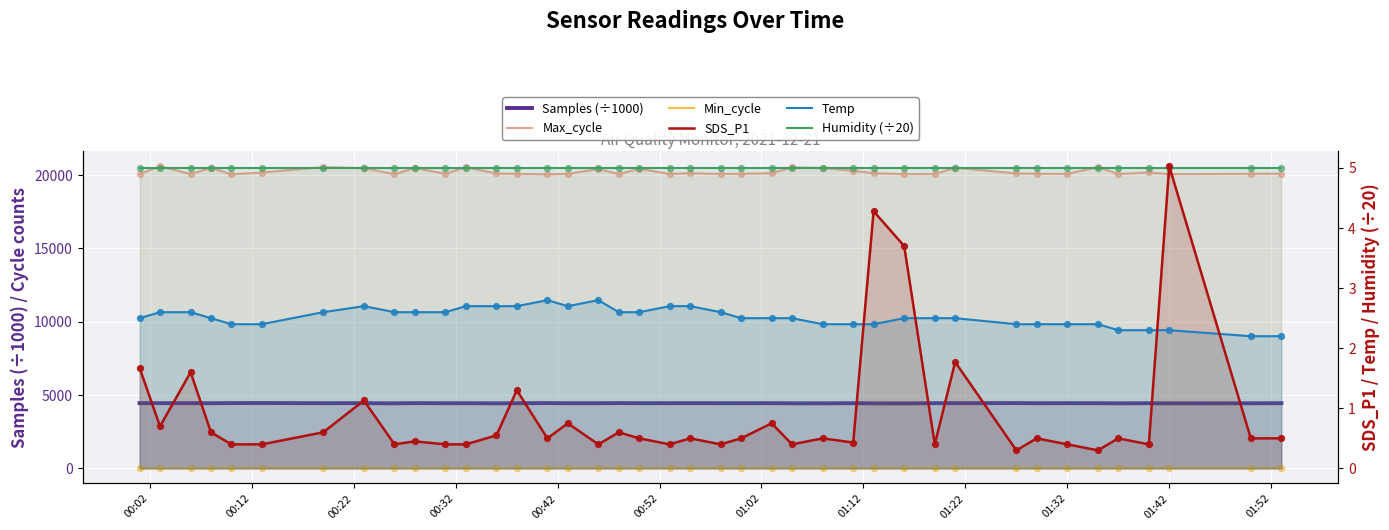

What are all the series names shown in the legend?

Samples (÷1000), Max_cycle, Min_cycle, SDS_P1, Temp, Humidity (÷20)